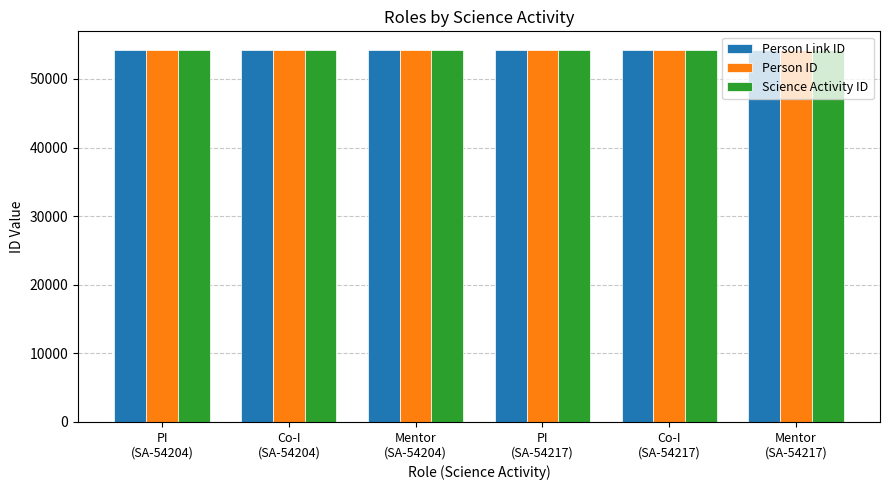

Rank the series by their average value, from highest to lowest.

Person Link ID, Person ID, Science Activity ID